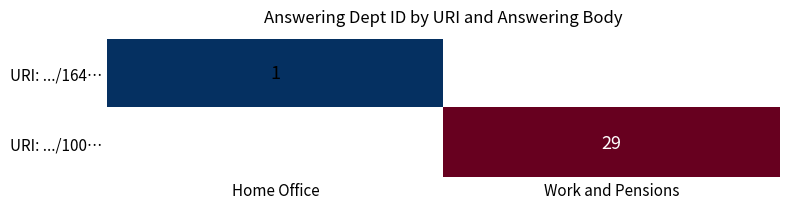

At which category does the chart reach its minimum across all series?

Home Office